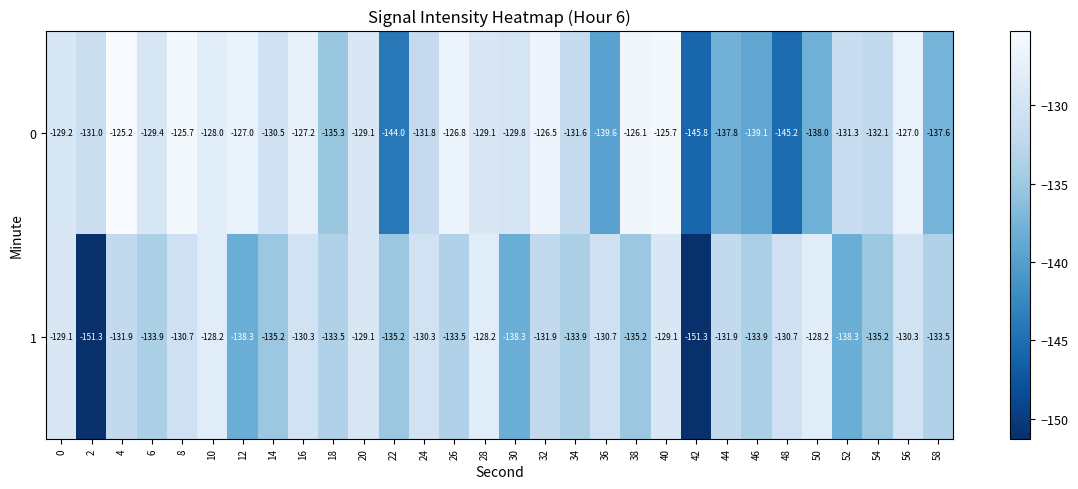

What is the total value across all series at 8?

-256.4